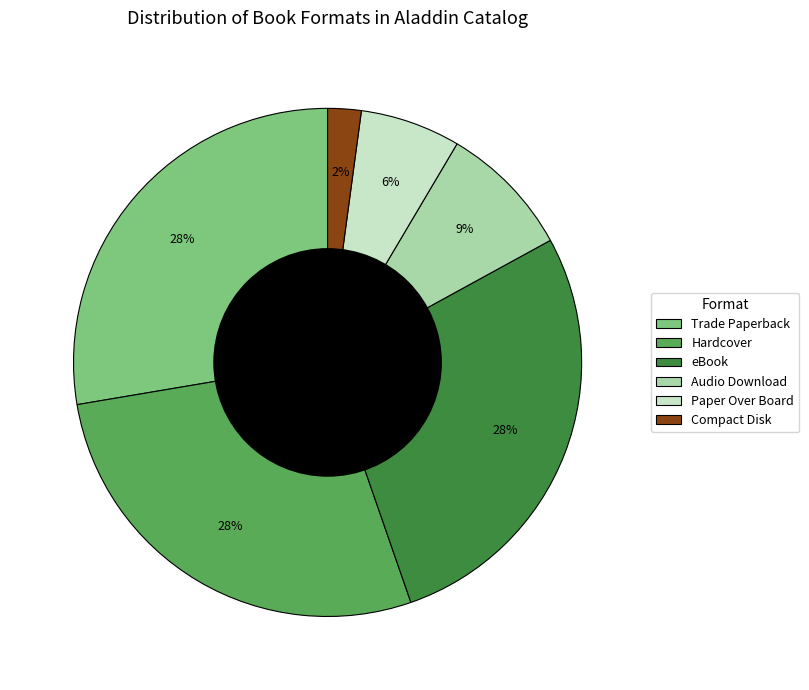

Which category has the smallest portion of the pie?

Compact Disk